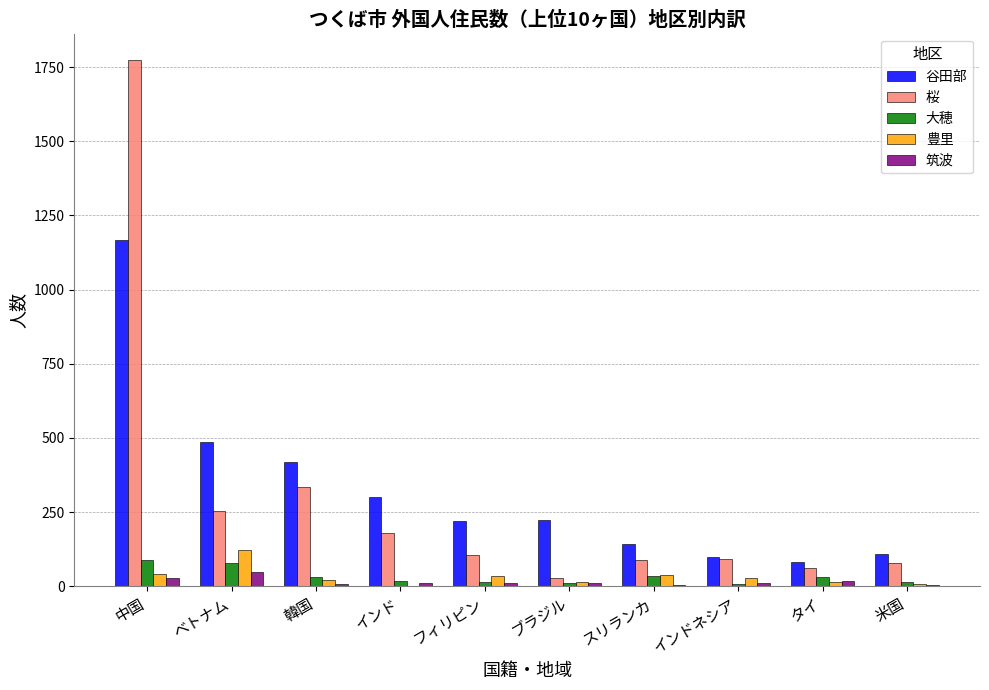

Which series changed the most between 中国 and インド?

桜